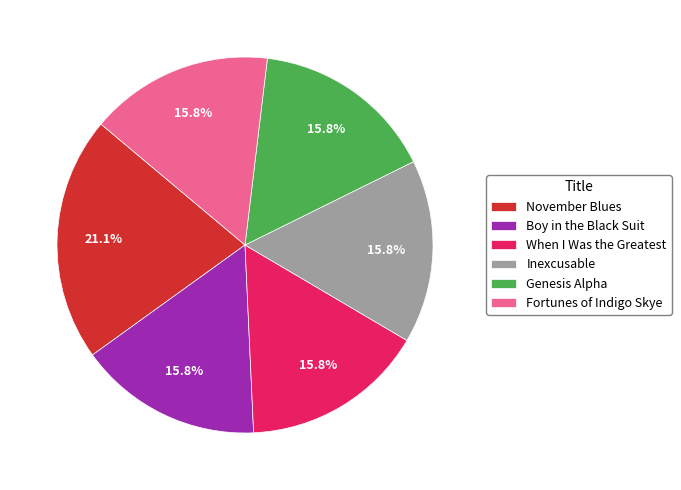

Count the number of slices in the pie.

6